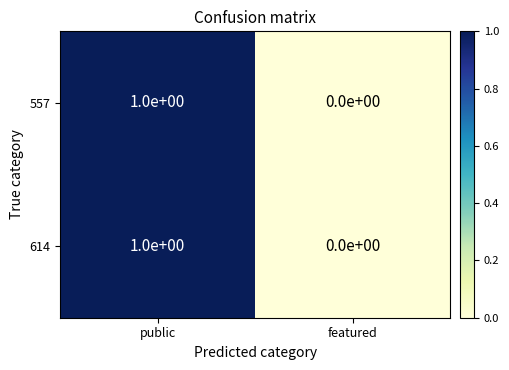

At which category is the sum across all series the highest?

public